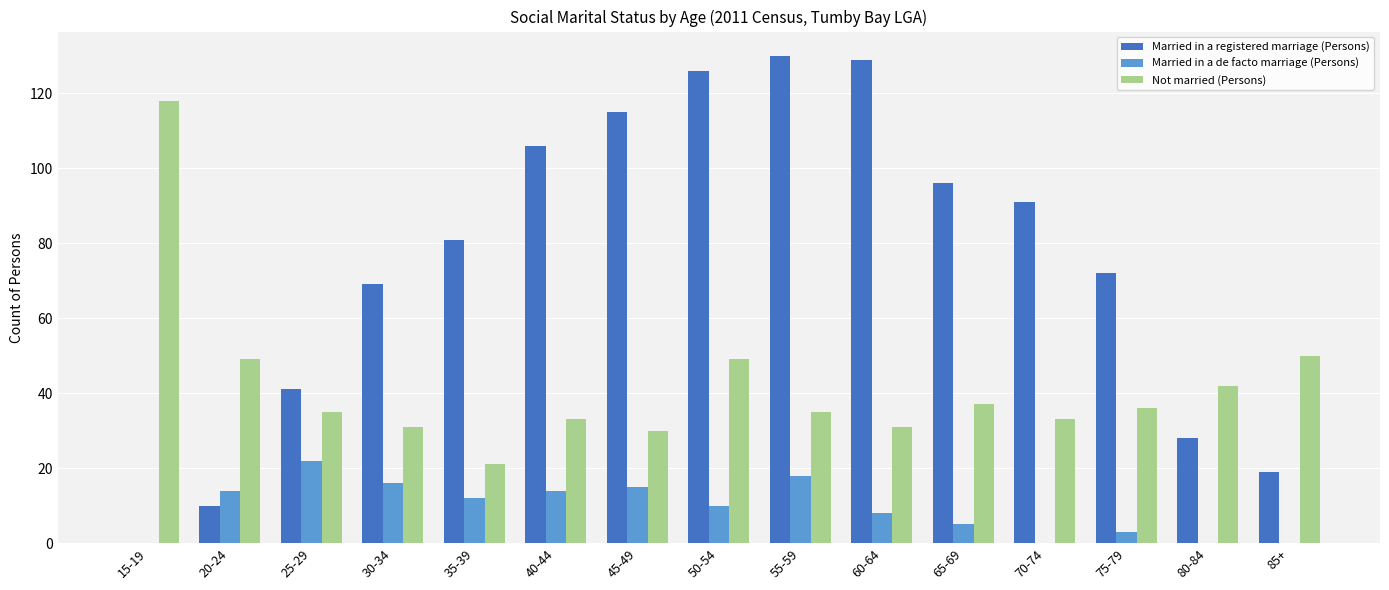

At which label does Married in a de facto marriage (Persons) reach its peak?

25-29